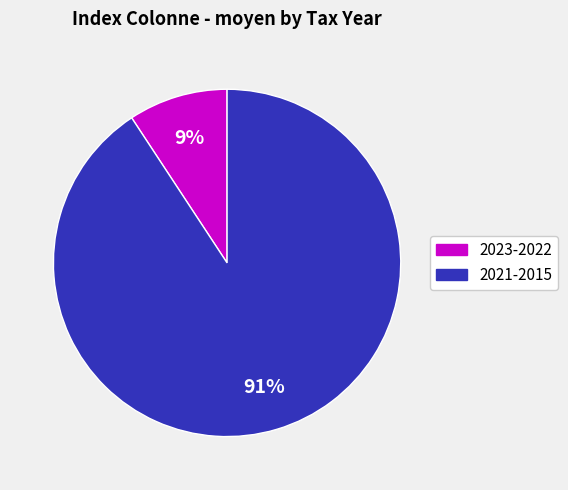

Is there any slice that represents more than half of the pie?

Yes